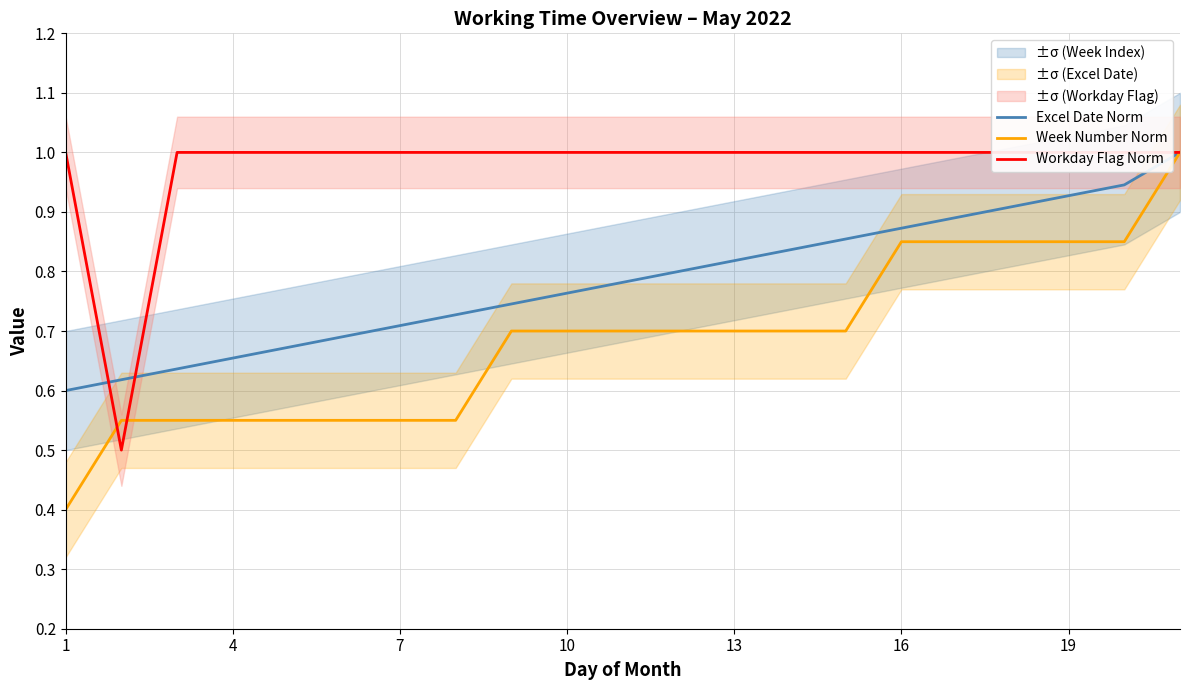

The value of Excel Date Norm at 13 is 0.4. True or false?

False